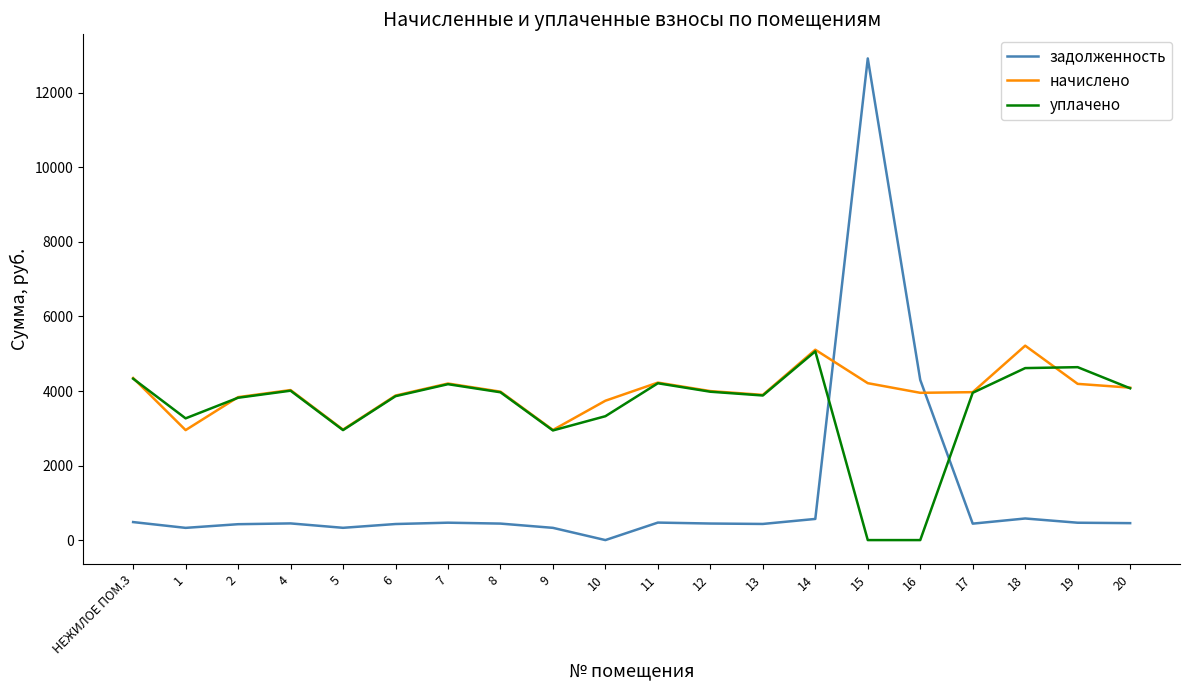

Which series has the largest range (max minus min)?

задолженность